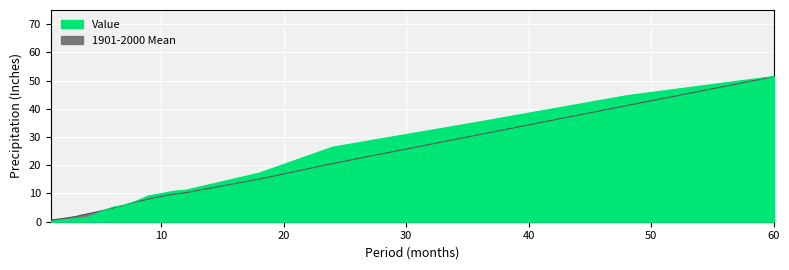

Which label corresponds to the smallest value in the chart?

1